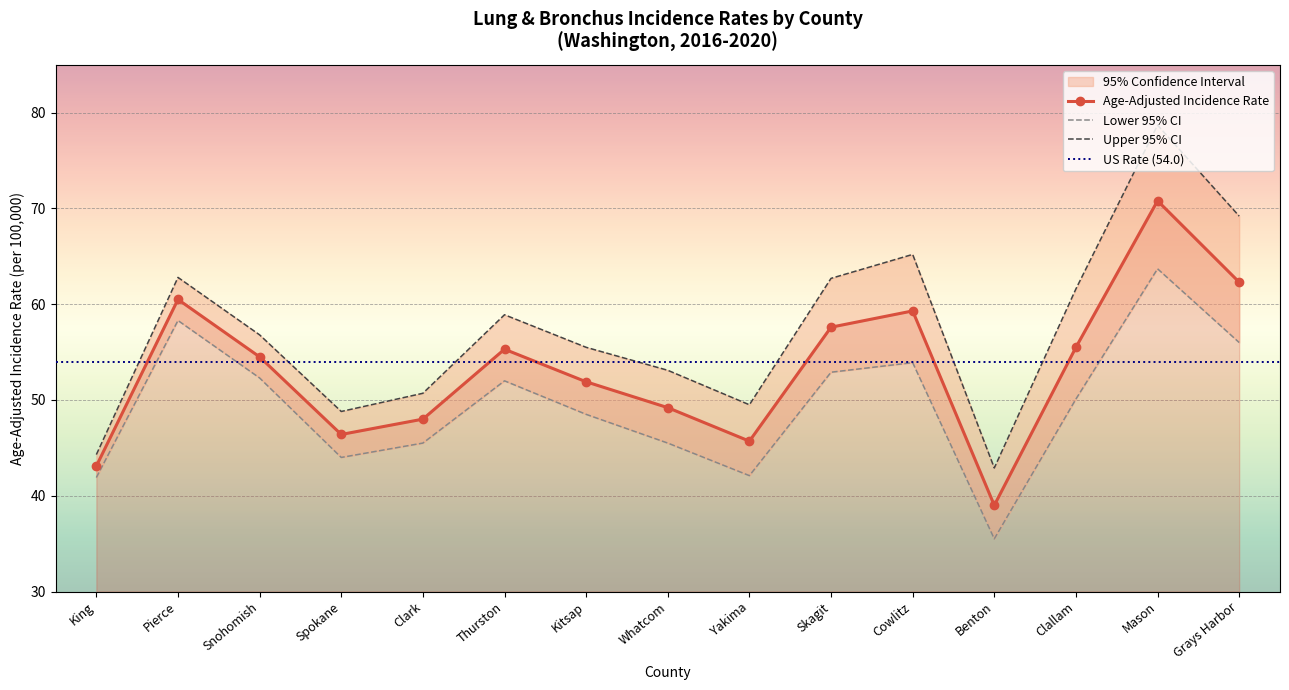

Is it true that Age-Adjusted Rate equals 29.2 at Cowlitz?

False